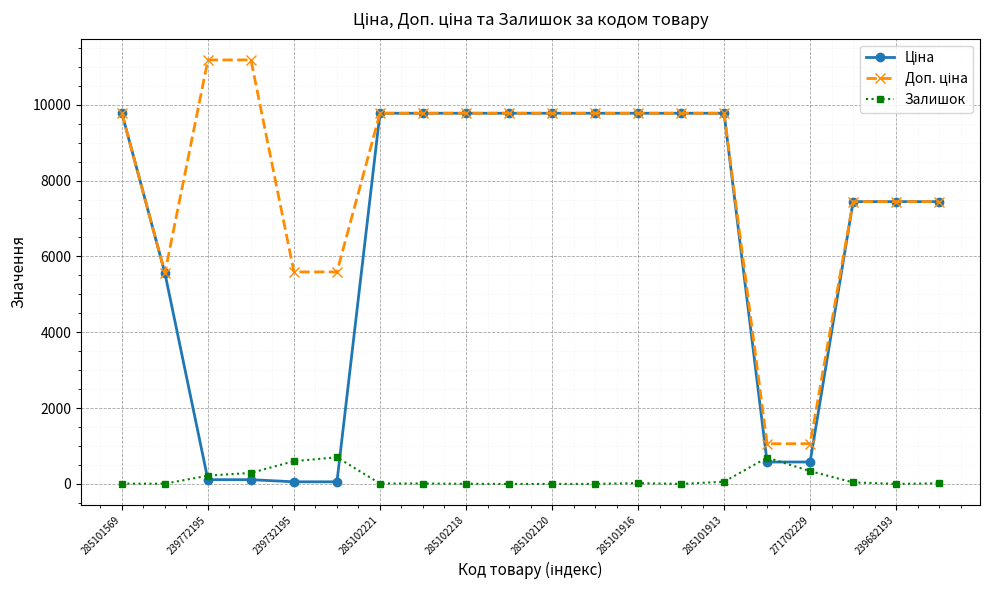

Is this an area chart (filled region under the line)?

No